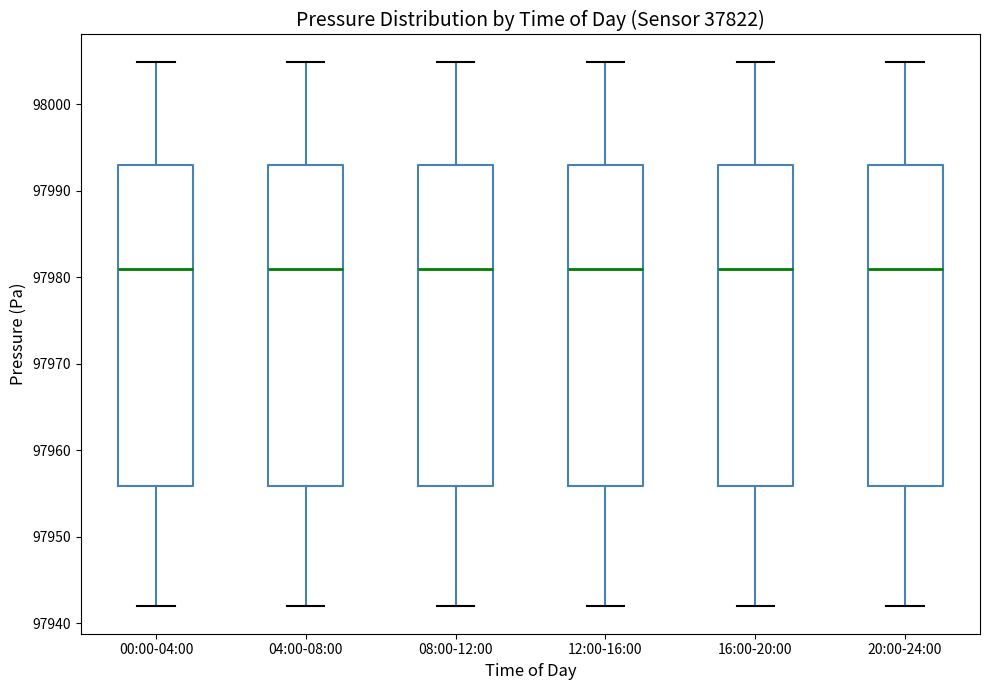

Where is the lower edge of the box for 16:00-20:00 on the y-axis? The values are not printed on the chart, so give them approximately, as read against the axis.

97956